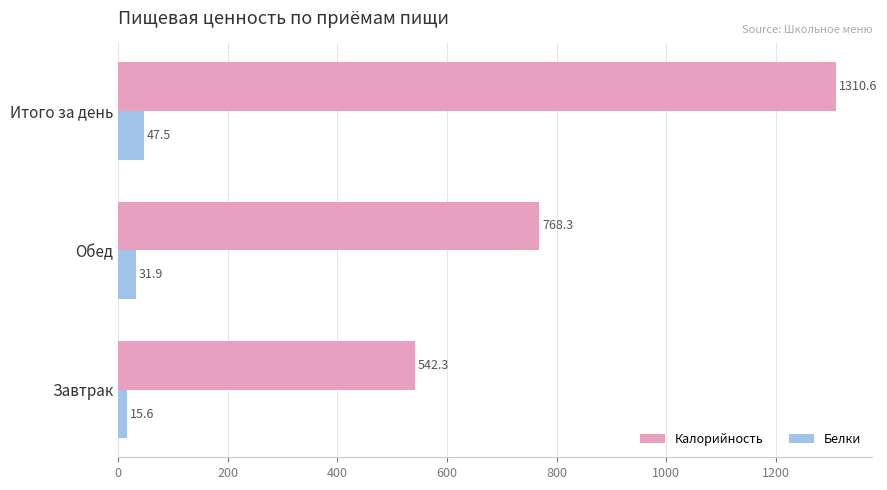

List the labels in order of Калорийность value, largest first.

Итого за день, Обед, Завтрак